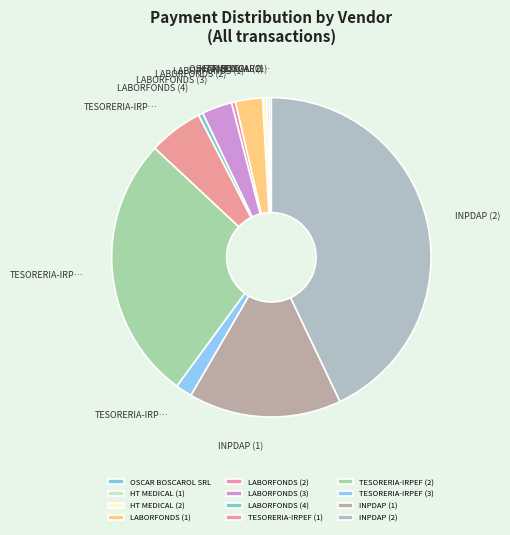

Rank the categories by value from highest to lowest.

INPDAP (2), TESORERIA-IRPEF (2), INPDAP (1), TESORERIA-IRPEF (1), LABORFONDS (3), LABORFONDS (1), TESORERIA-IRPEF (3), LABORFONDS (4), HT MEDICAL (2), LABORFONDS (2), HT MEDICAL (1), OSCAR BOSCAROL SRL